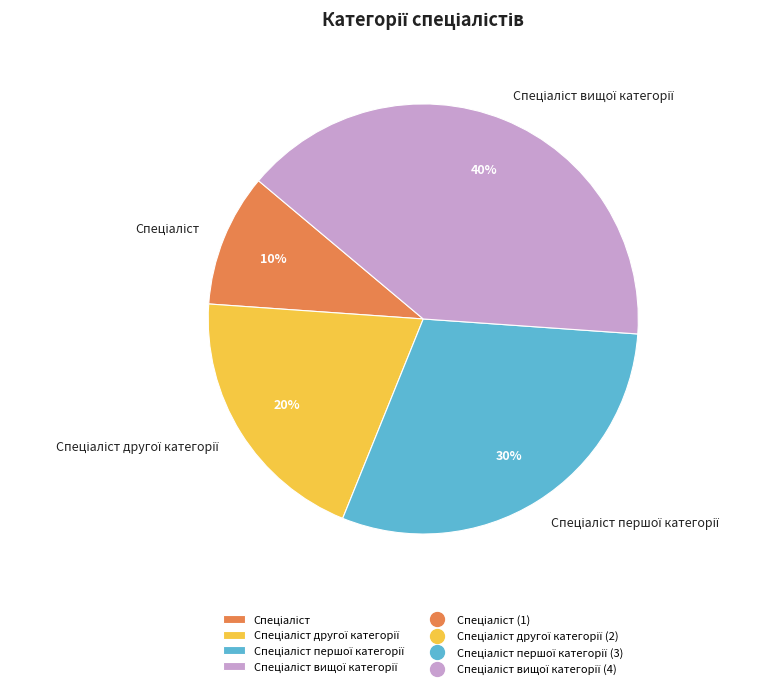

Is there any slice that represents more than half of the pie?

No